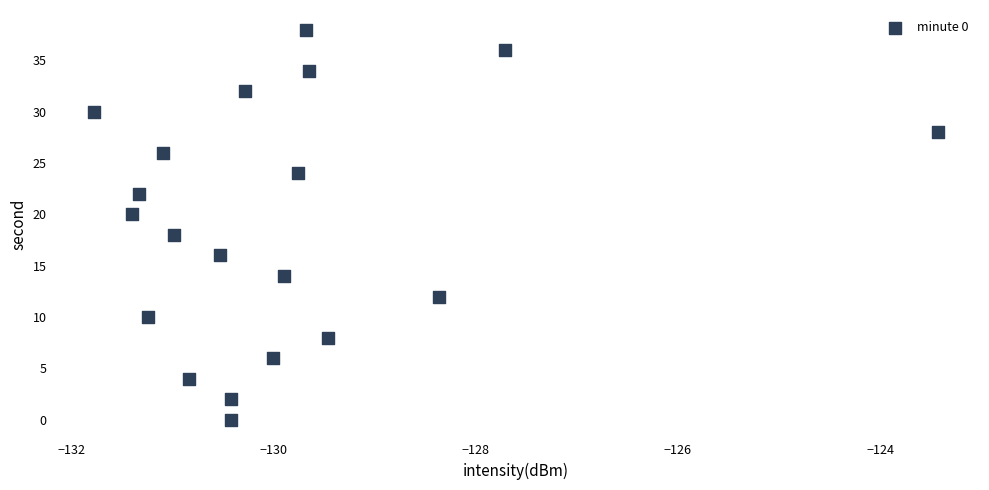

What is the range of Y values (max minus min)?

38